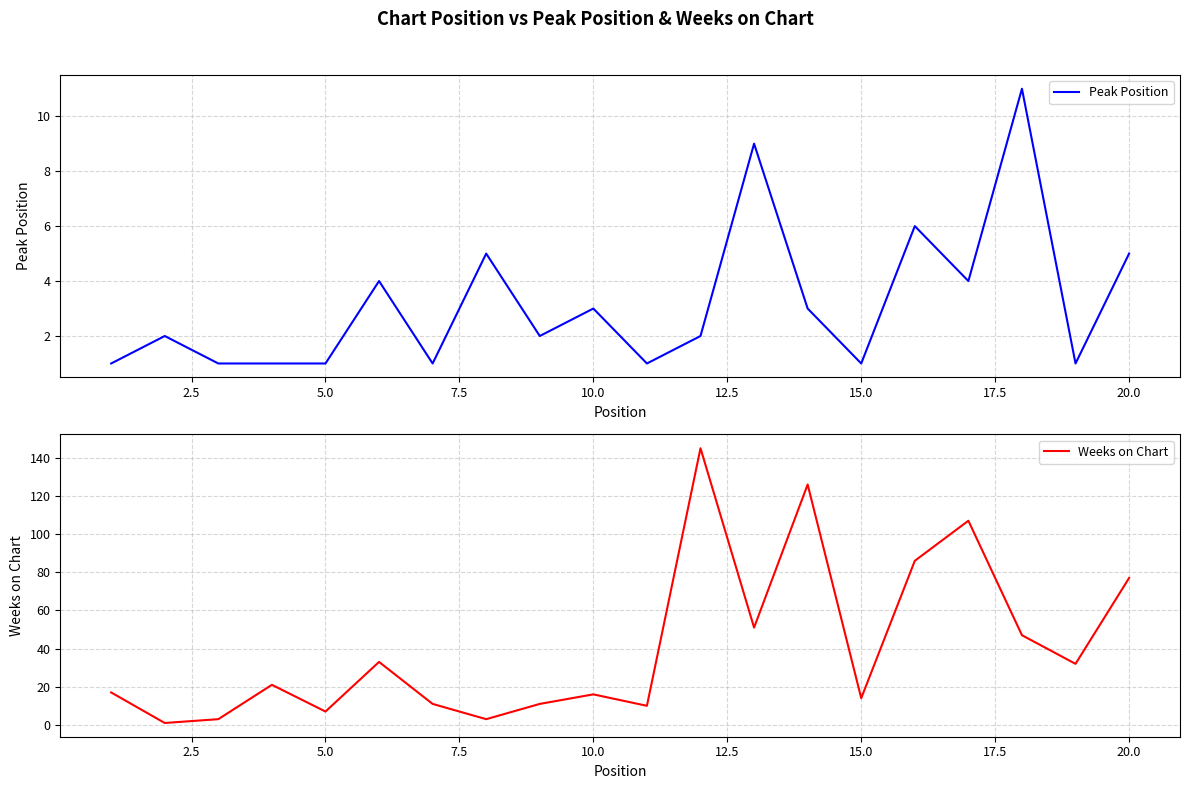

In Peak Position, how many points are higher than both neighbors (excluding endpoints)?

7